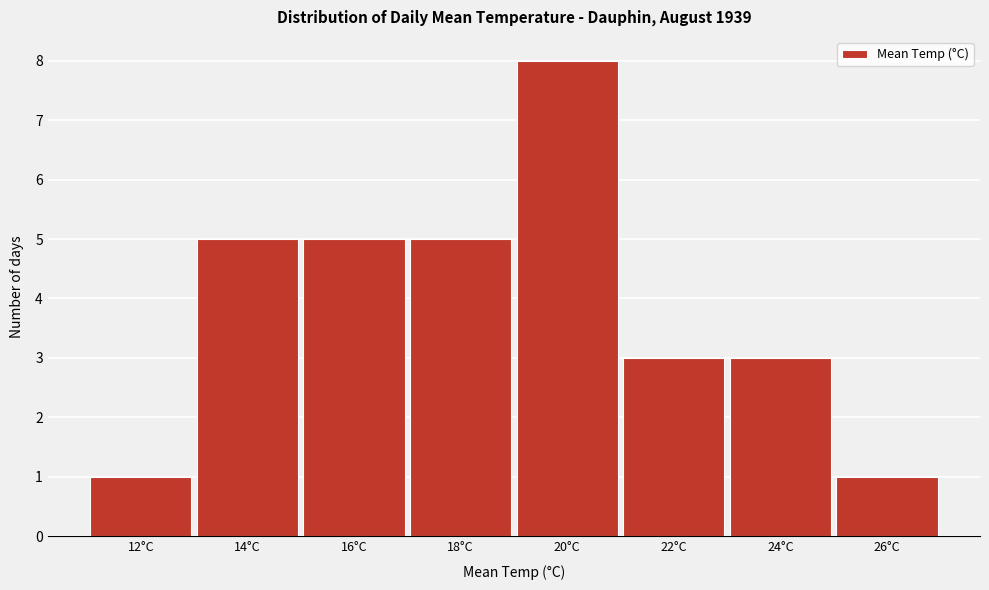

Reading left to right, list all the values displayed in this chart.

12°C=1	14°C=5	16°C=5	18°C=5	20°C=8	22°C=3	24°C=3	26°C=1